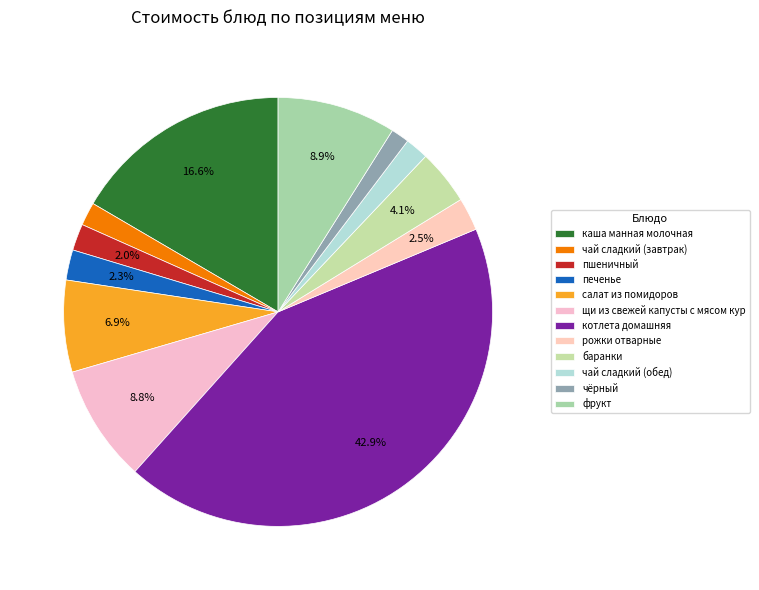

Which slice is the smallest?

чёрный